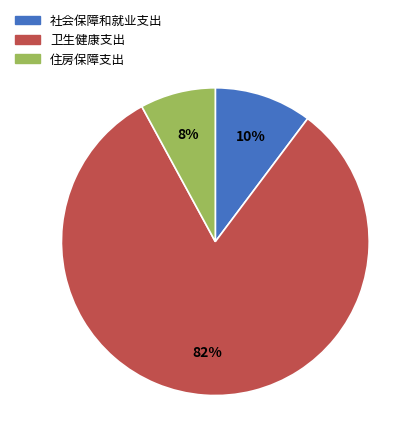

Rank the categories by value from lowest to highest.

住房保障支出, 社会保障和就业支出, 卫生健康支出